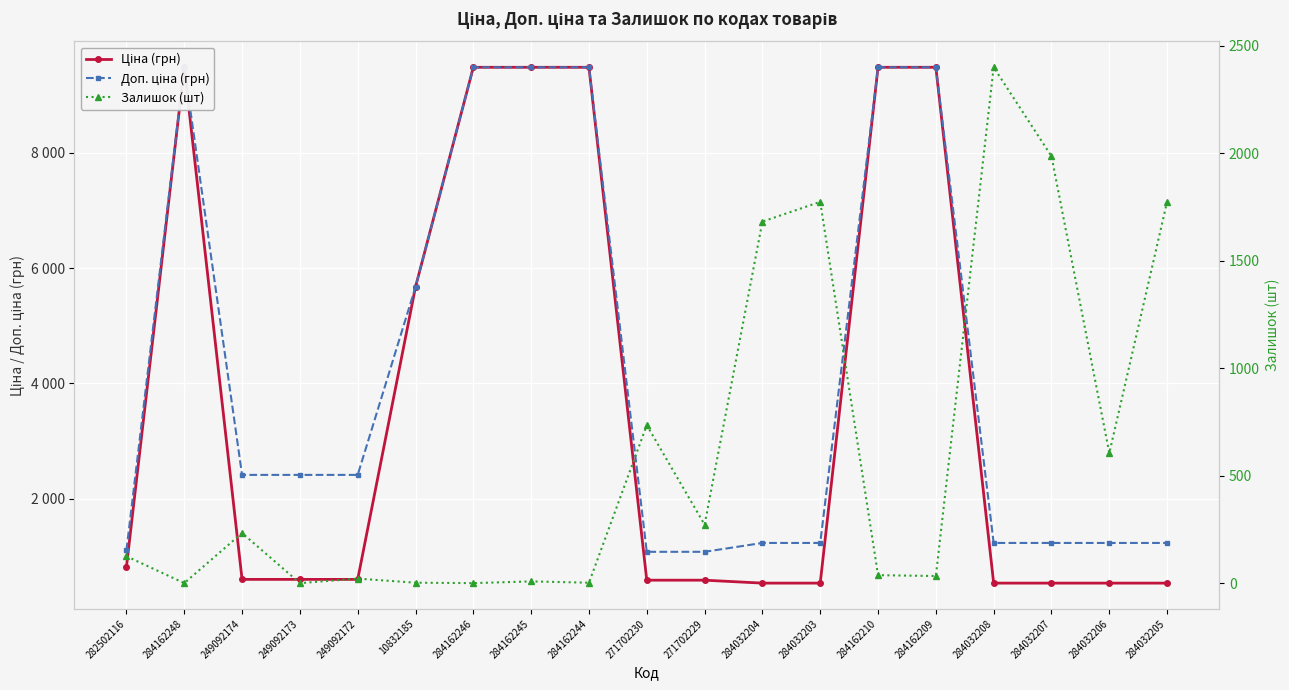

What is the label of the 5th point from the left?

249092172